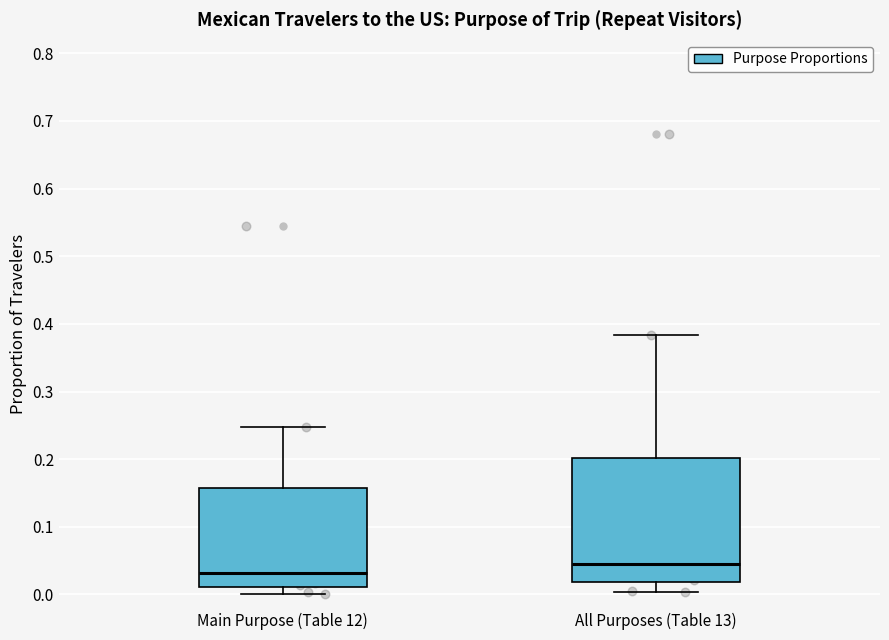

Reading left to right, read every box against the y-axis: the position of its median line, the range the box covers, and the ends of its whiskers. The values are not printed on the chart, so give them approximately, as read against the axis.

Main Purpose (Table 12): median 0.03, box 0.01 to 0.16, whiskers 0.00 to 0.25
All Purposes (Table 13): median 0.05, box 0.02 to 0.20, whiskers 0.00 to 0.38